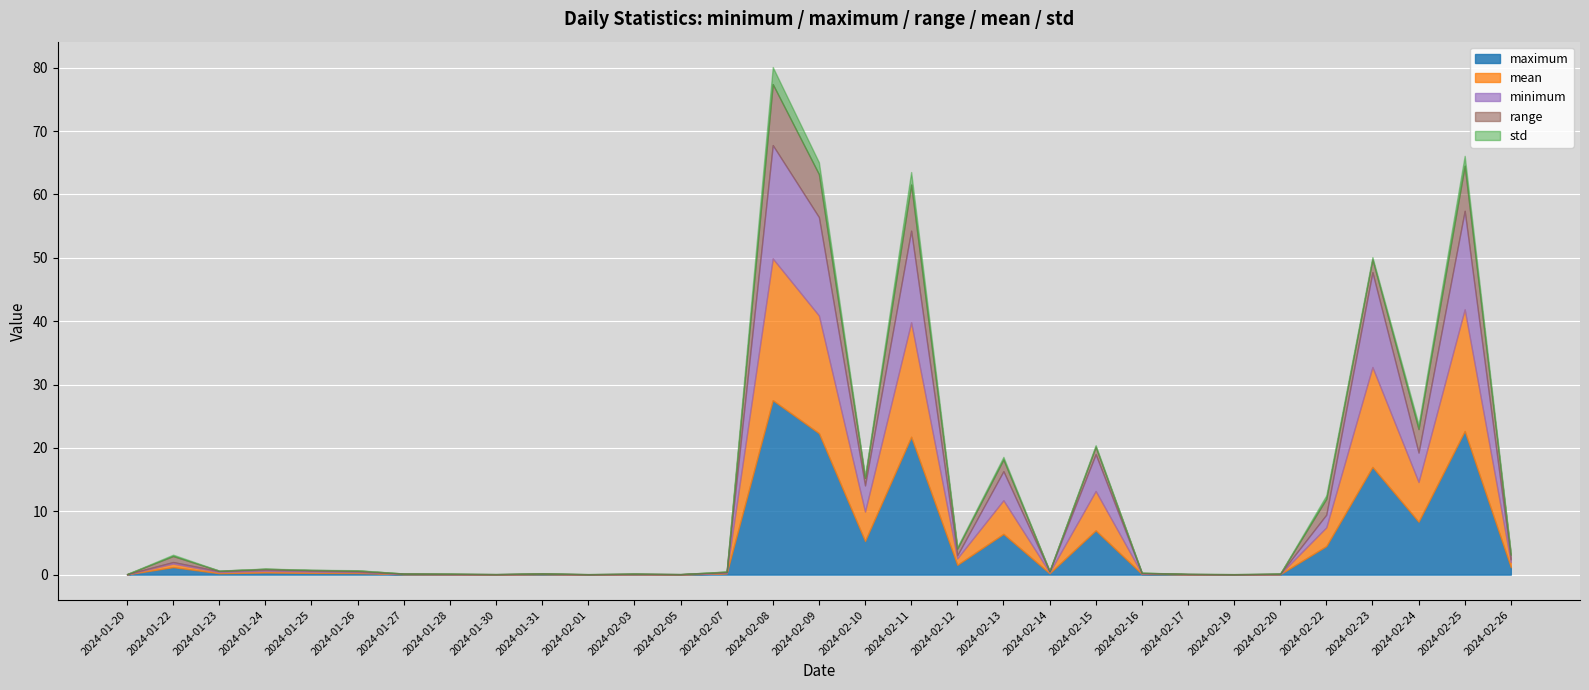

In minimum, how many points are higher than both neighbors (excluding endpoints)?

10